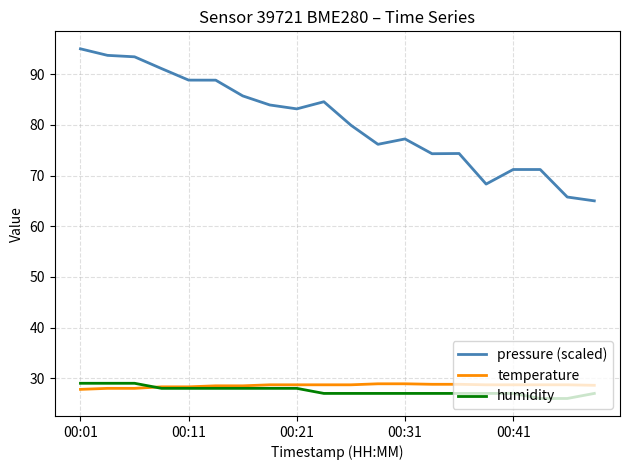

Which series has the widest spread of values?

pressure (scaled)